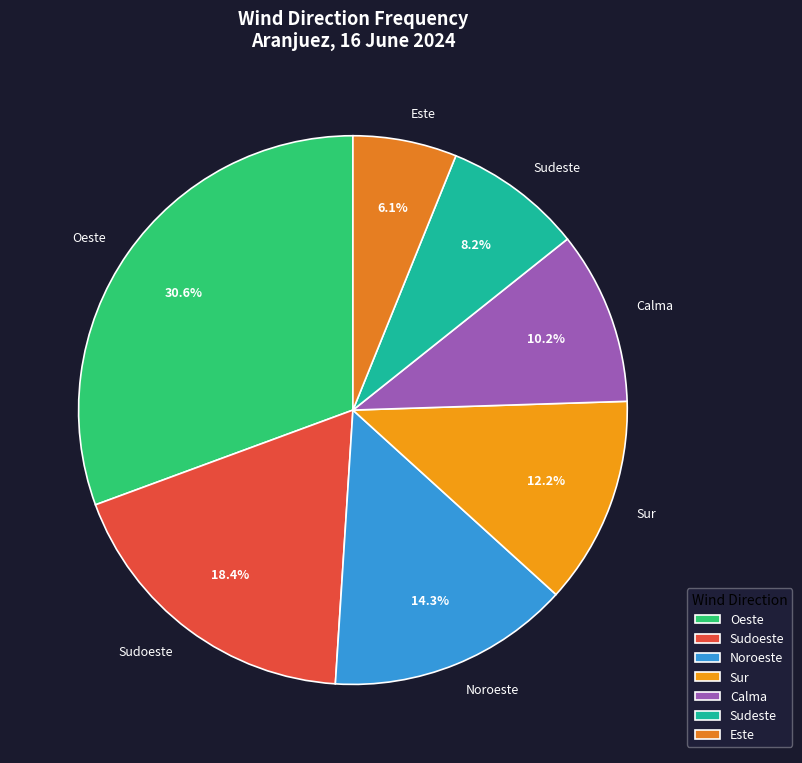

Which category has the biggest portion of the pie?

Oeste